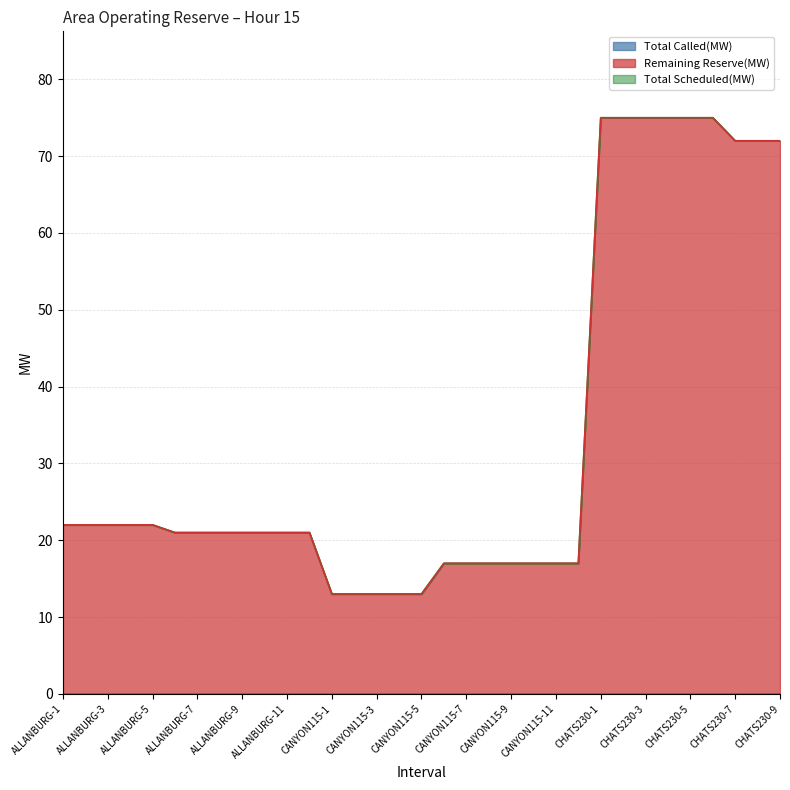

How many data points does each series have?

33